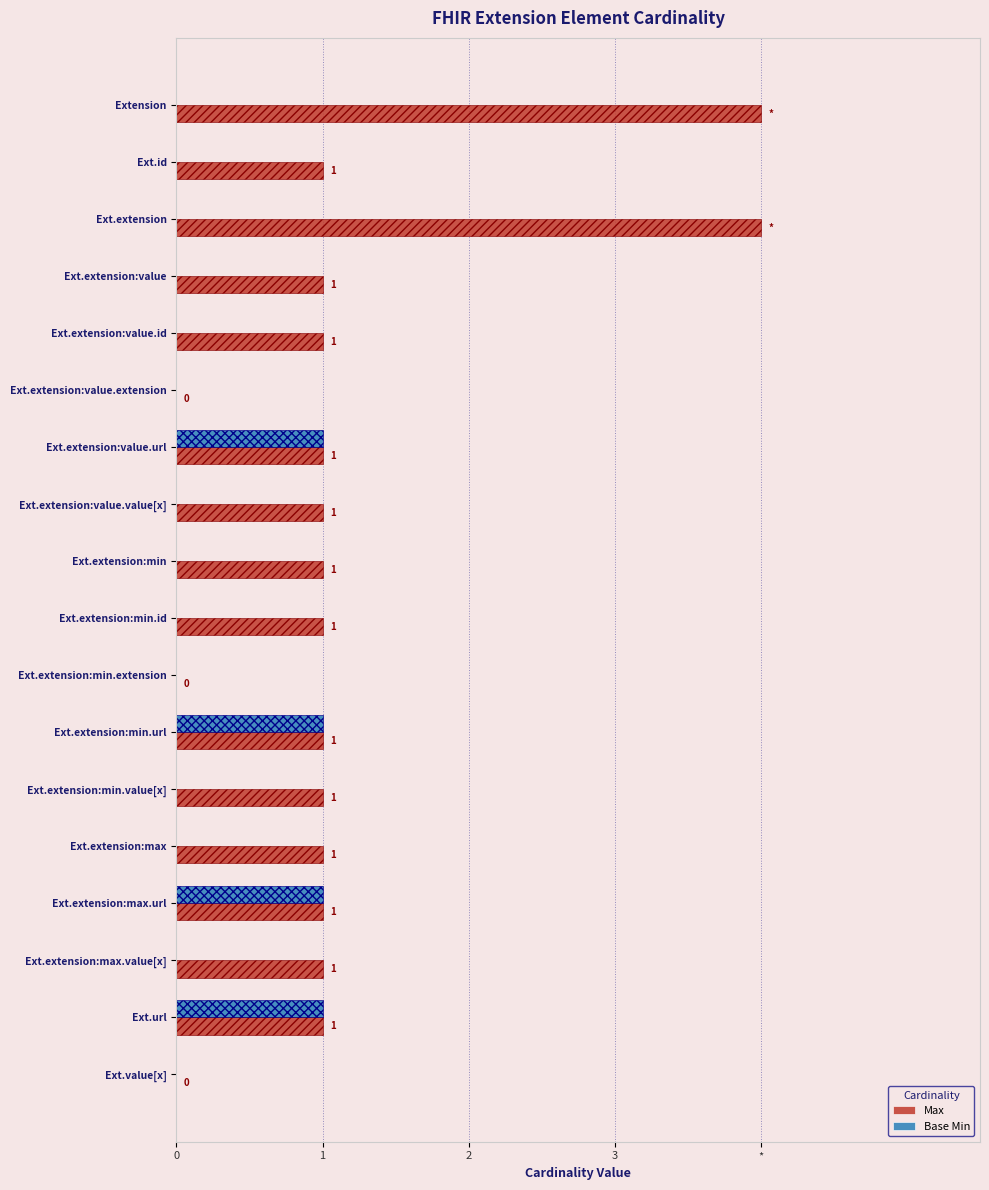

Which series has the widest spread of values?

Max